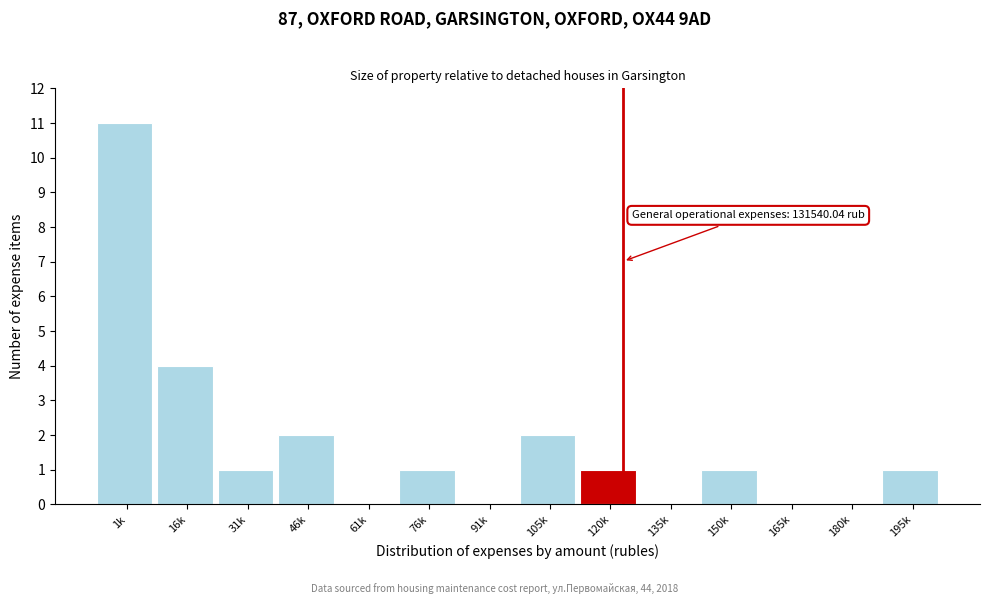

Reading left to right, what are all the values shown in this chart?

1k=11	16k=4	31k=1	46k=2	61k=0	76k=1	91k=0	105k=2	120k=1	135k=0	150k=1	165k=0	180k=0	195k=1